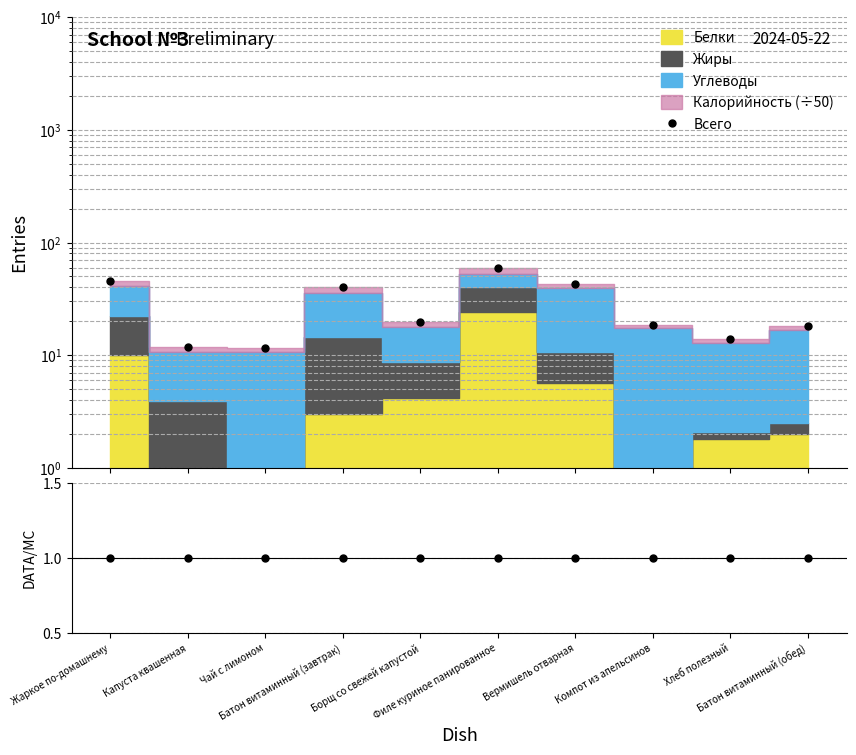

True or false: DATA/MC has a value of 1.7 at Вермишель отварная.

False